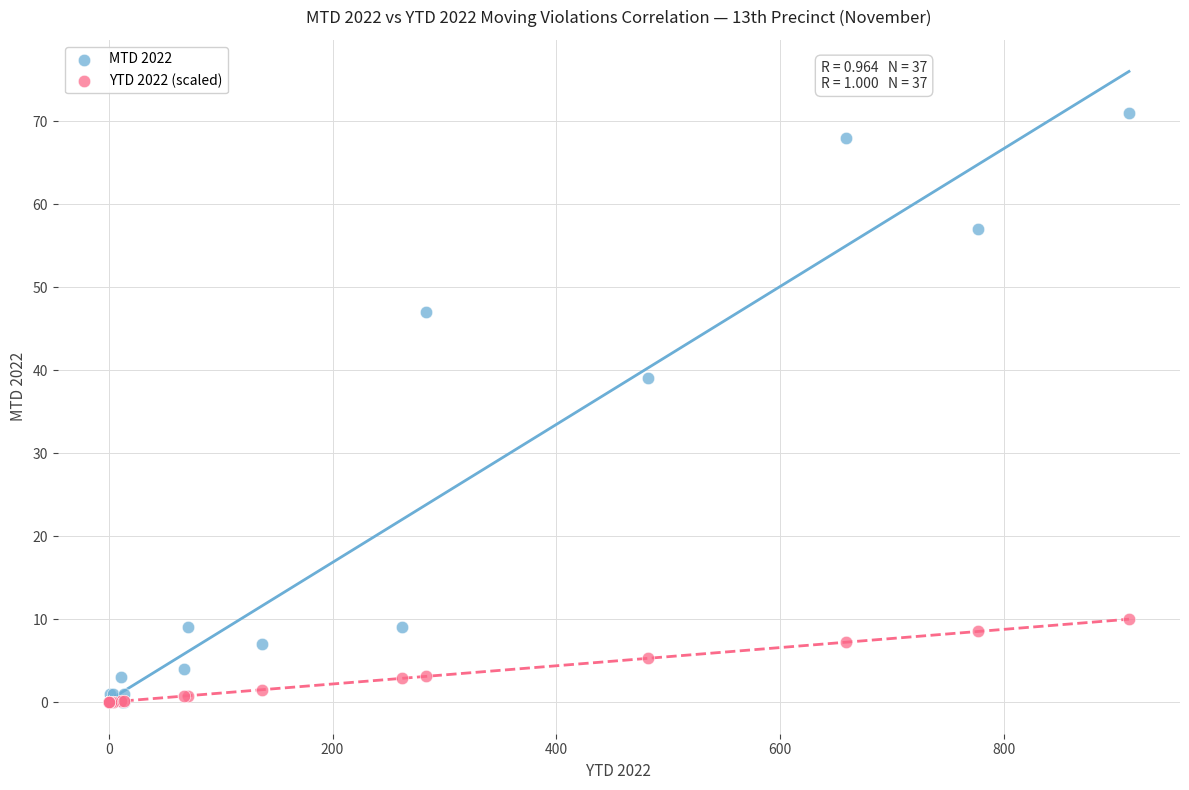

Across all series, what Y value is closest to 35?

39.0